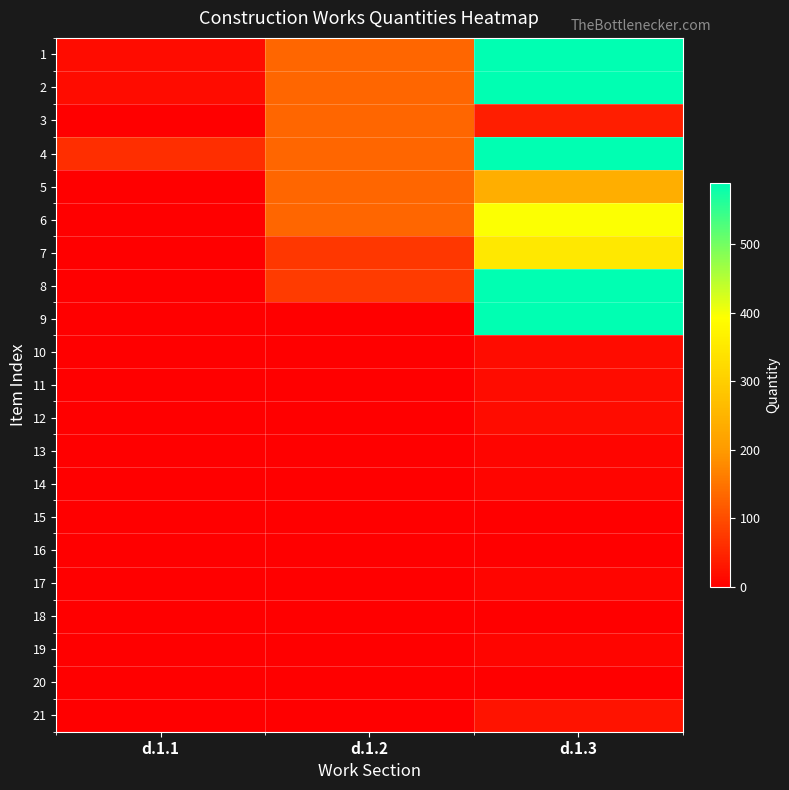

At how many categories does at least one series exceed 245?

1